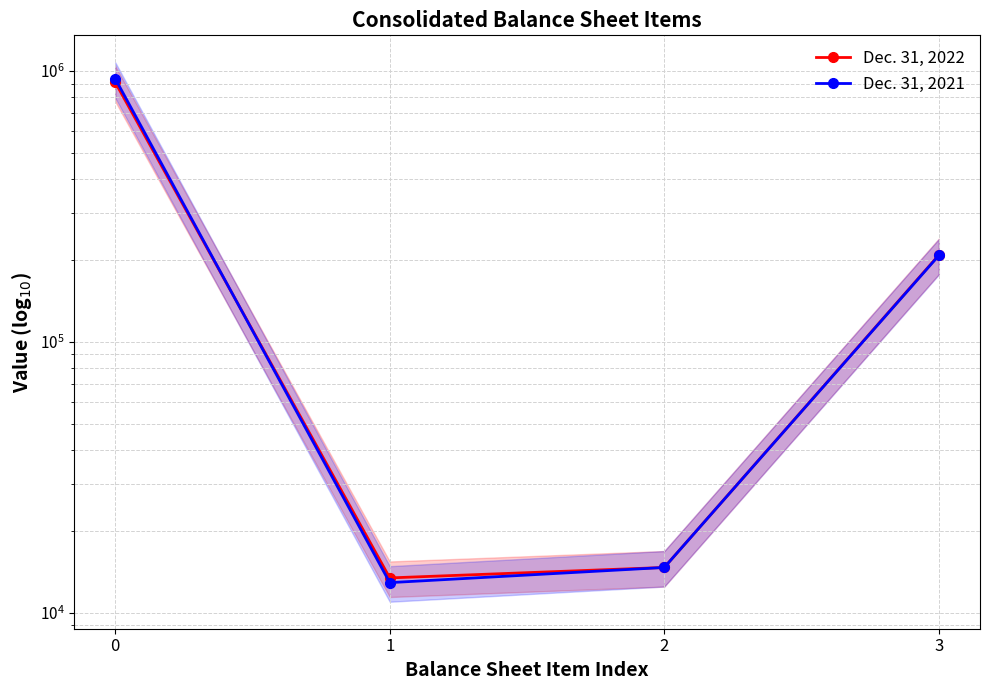

What is the maximum value for Dec. 31, 2021?

937395